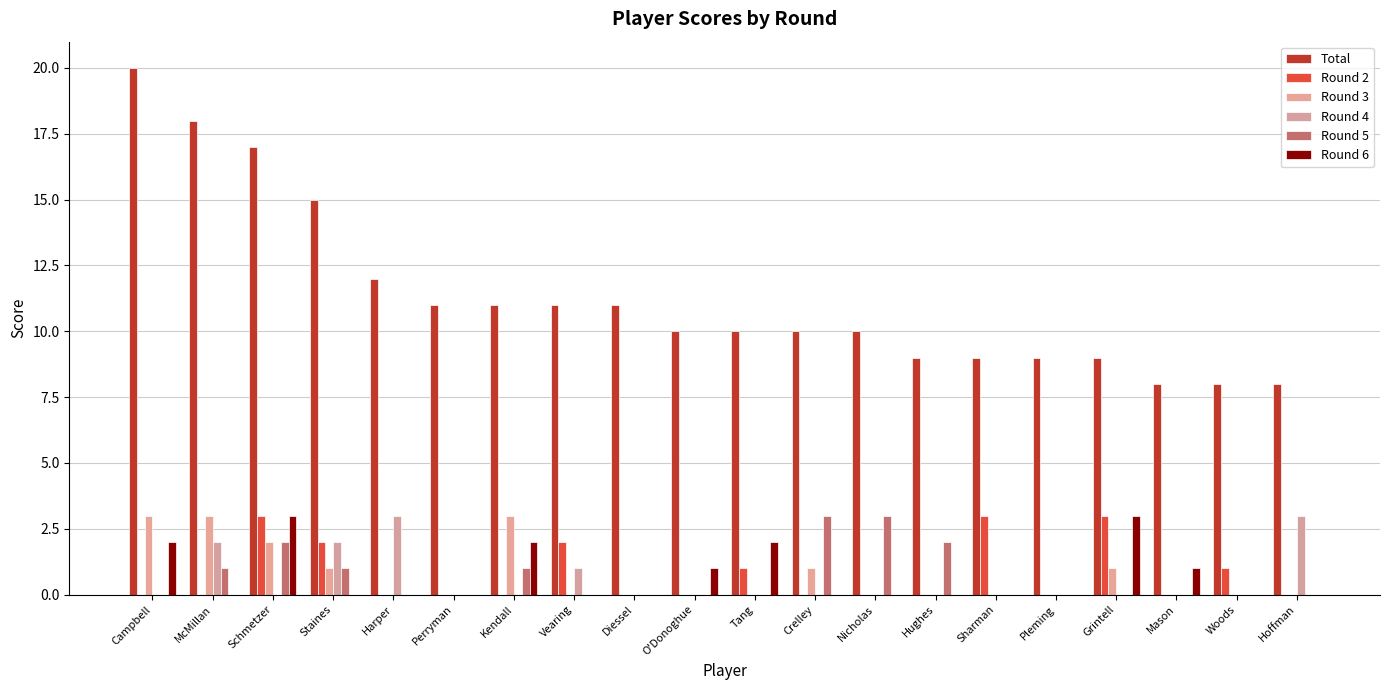

How many data points does each series have?

20